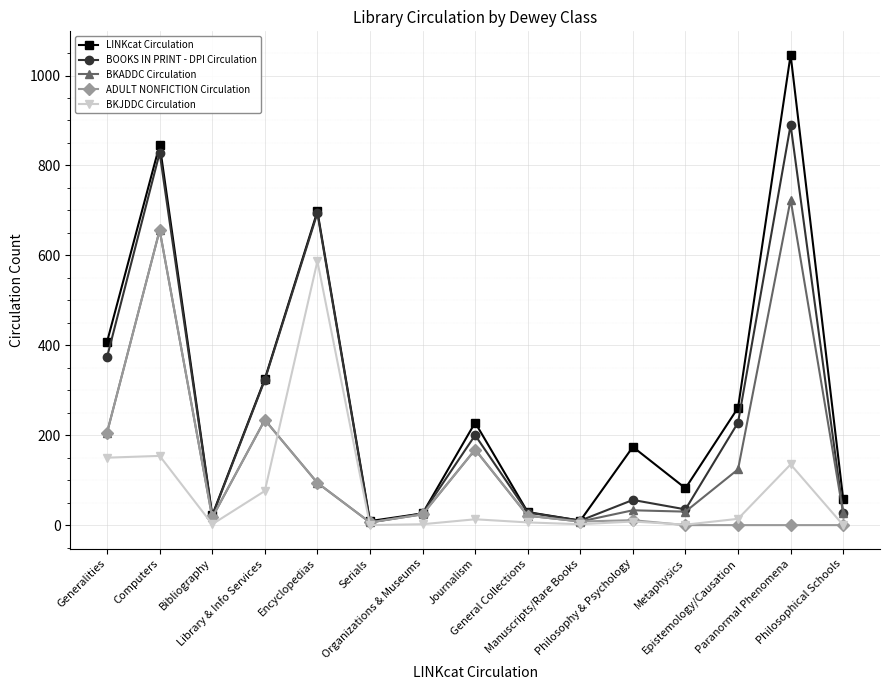

Does the chart have visible grid lines?

Yes